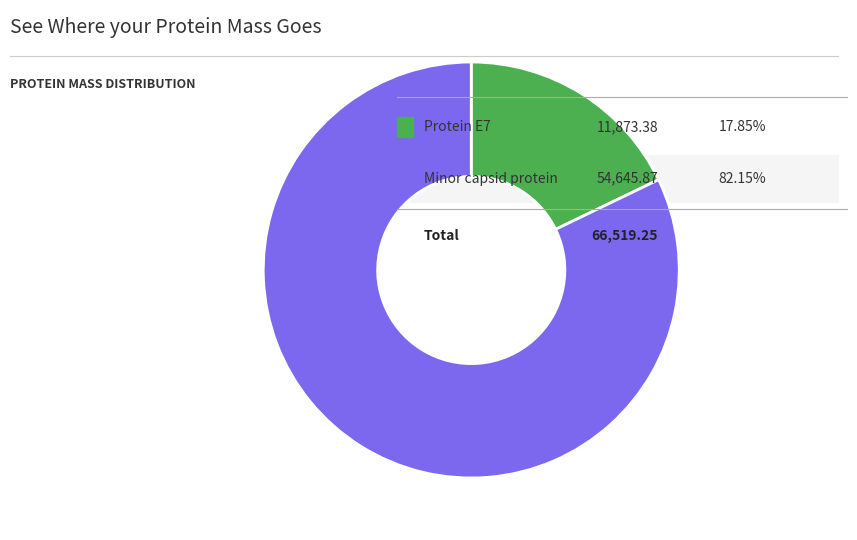

Is there a majority slice in this chart?

Yes